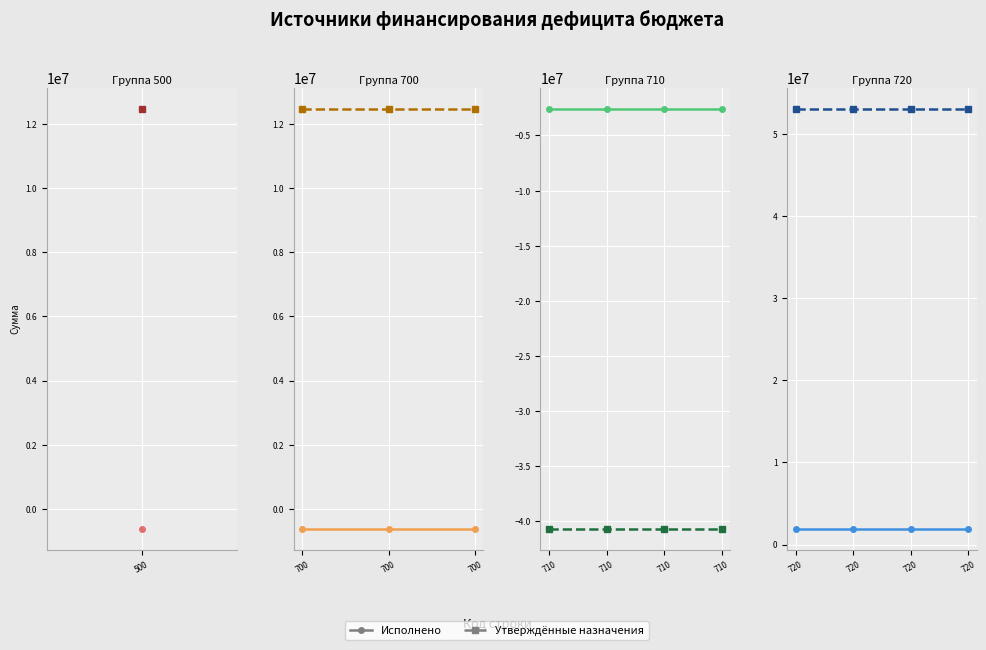

What position from the right is 500?

4